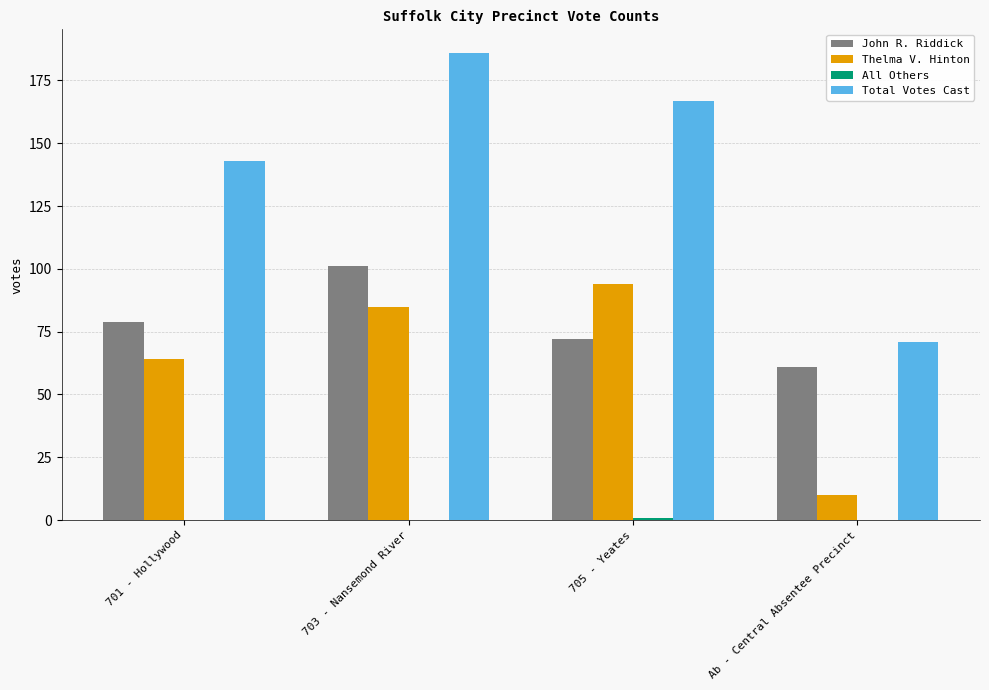

What is the sum of all Thelma V. Hinton values?

253